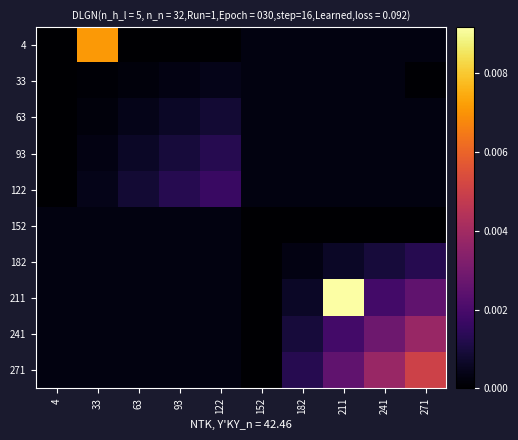

Reading right to left, transcribe all the data shown in this chart.

4: 271=0.0	241=0.0	211=0.0	182=0.0	152=0.0	122=0.0	93=0.0	63=0.0	33=0.0	4=0.0
33: 271=0.0	241=0.0	211=0.0	182=0.0	152=0.0	122=0.0	93=0.0	63=0.0	33=0.0	4=0.0
63: 271=0.0	241=0.0	211=0.0	182=0.0	152=0.0	122=0.0	93=0.0	63=0.0	33=0.0	4=0.0
93: 271=0.0	241=0.0	211=0.0	182=0.0	152=0.0	122=0.0	93=0.0	63=0.0	33=0.0	4=0.0
122: 271=0.0	241=0.0	211=0.0	182=0.0	152=0.0	122=0.0	93=0.0	63=0.0	33=0.0	4=0.0
152: 271=0.0	241=0.0	211=0.0	182=0.0	152=0.0	122=0.0	93=0.0	63=0.0	33=0.0	4=0.0
182: 271=0.0	241=0.0	211=0.0	182=0.0	152=0.0	122=0.0	93=0.0	63=0.0	33=0.0	4=0.0
211: 271=0.0	241=0.0	211=0.0	182=0.0	152=0.0	122=0.0	93=0.0	63=0.0	33=0.0	4=0.0
241: 271=0.0	241=0.0	211=0.0	182=0.0	152=0.0	122=0.0	93=0.0	63=0.0	33=0.0	4=0.0
271: 271=0.0	241=0.0	211=0.0	182=0.0	152=0.0	122=0.0	93=0.0	63=0.0	33=0.0	4=0.0